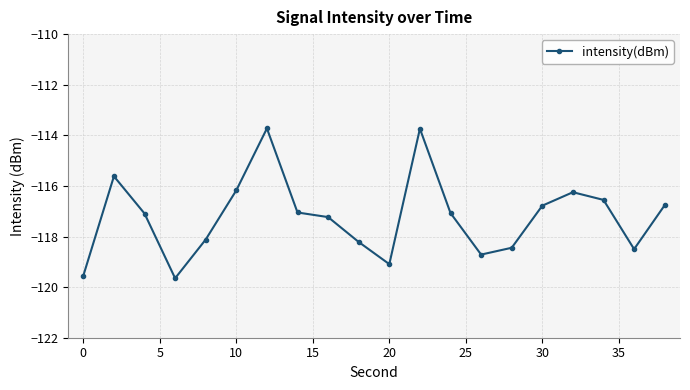

Does the chart display data point markers on the line(s)?

Yes